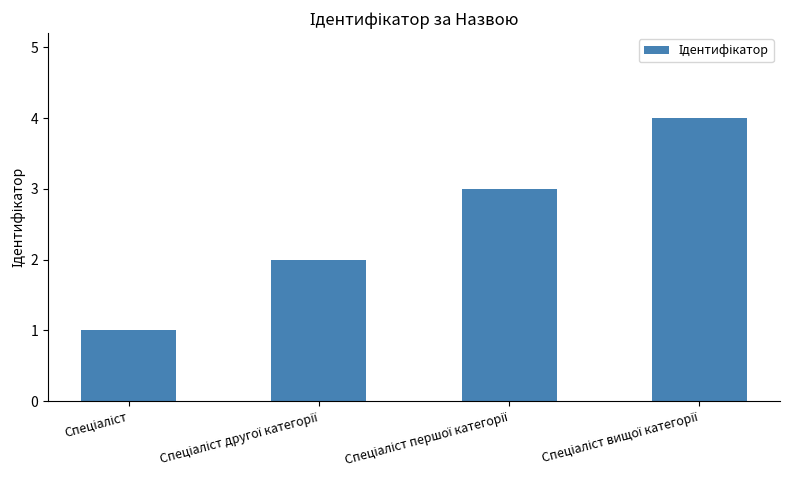

What is the difference between the maximum and minimum values?

3